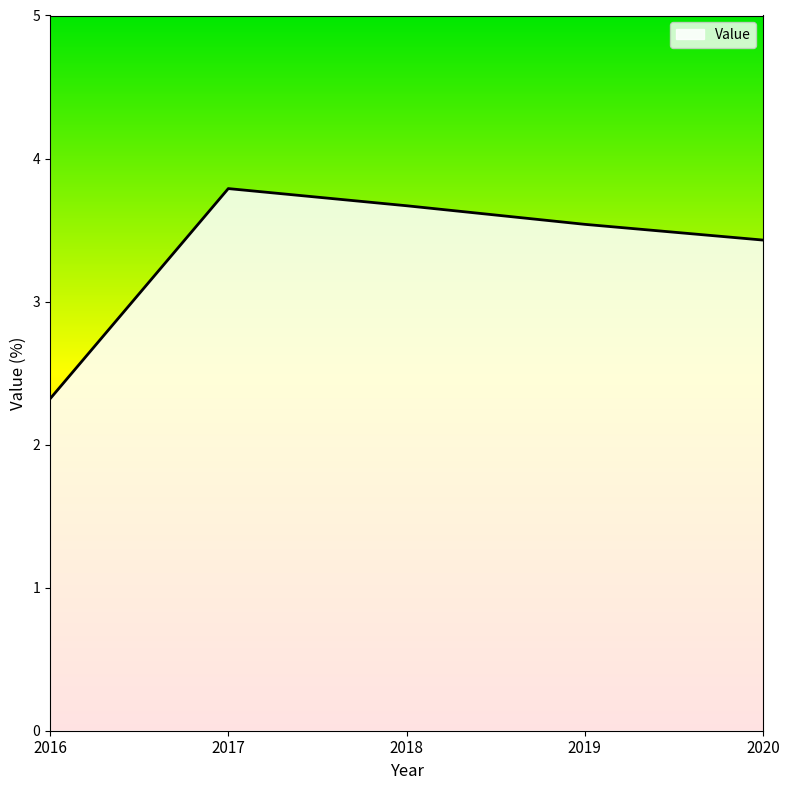

What is the average value?

3.4